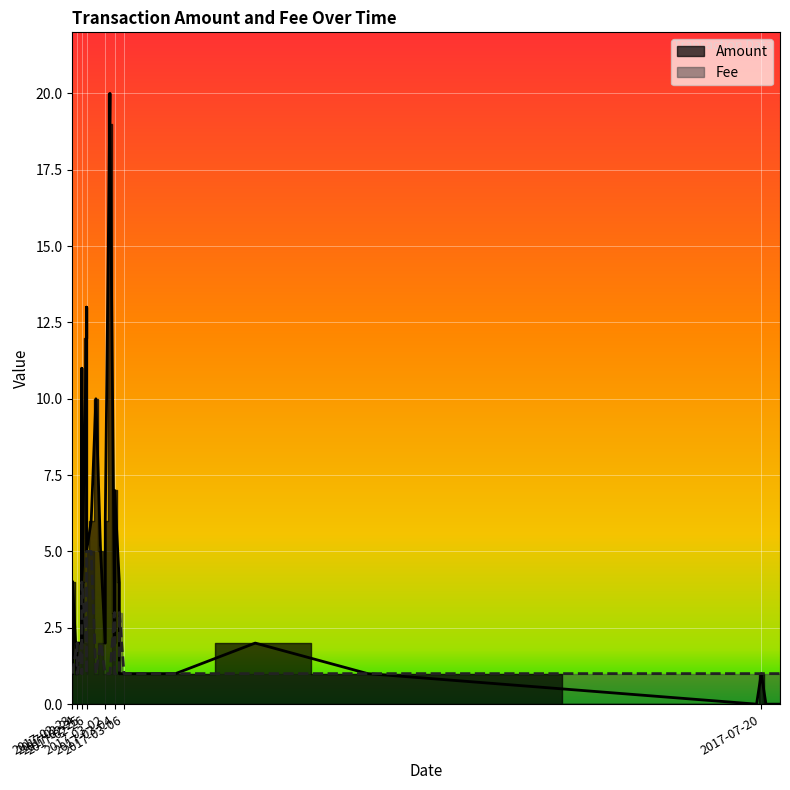

What is the sum of all Fee values?

63.0